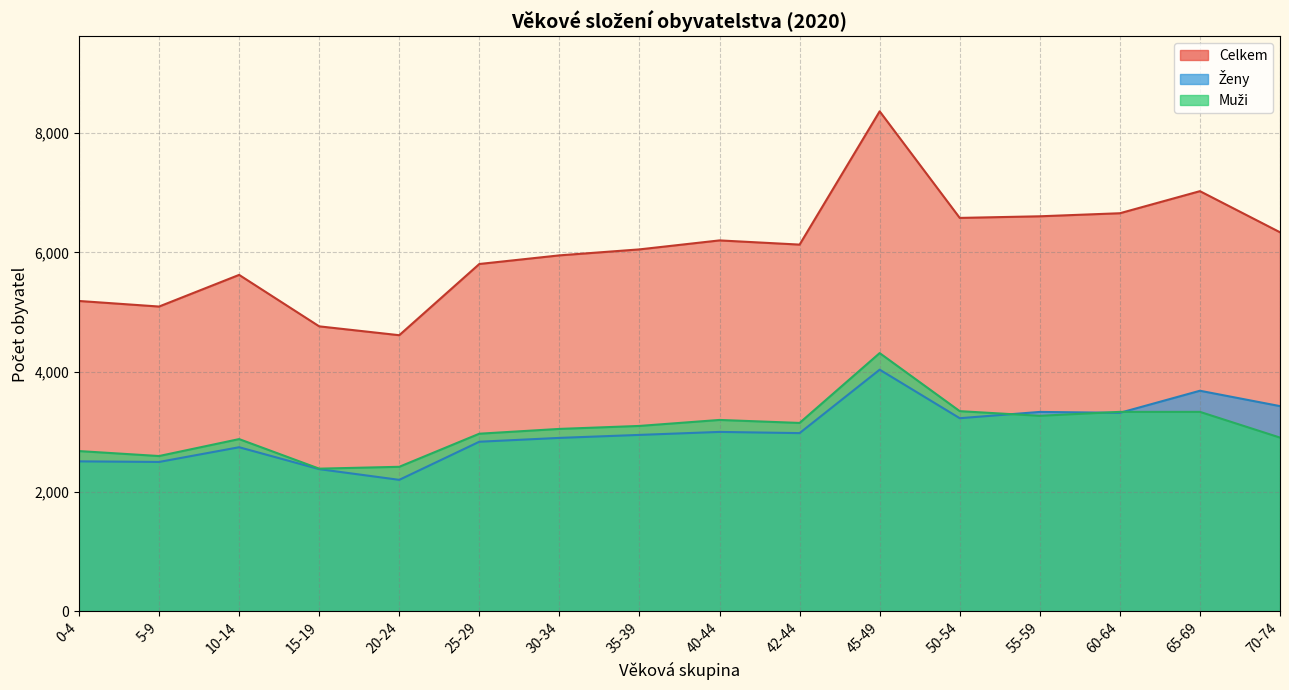

Which category has the lowest value in the Ženy series?

20-24